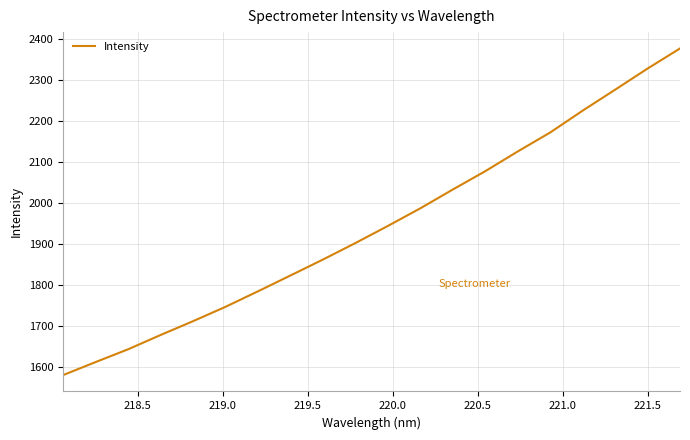

What is the difference between the maximum and minimum values?

797.0